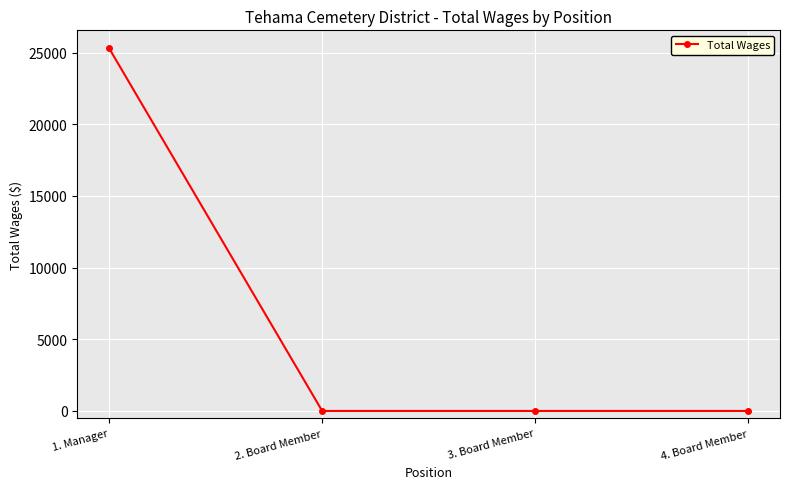

Reading left to right, transcribe all the data shown in this chart.

1. Manager=25284	2. Board Member=0	3. Board Member=0	4. Board Member=0